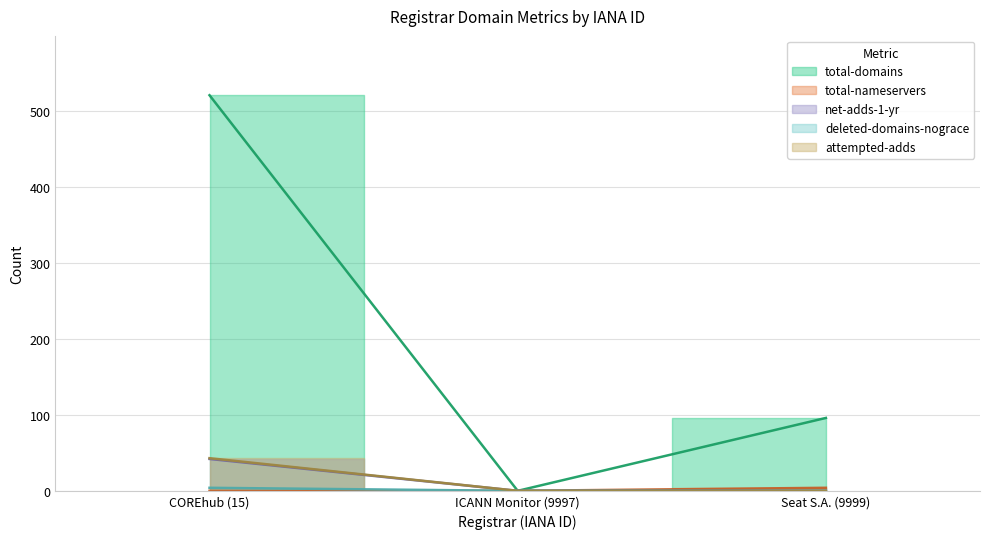

What are all the series names shown in the legend?

total-domains, total-nameservers, net-adds-1-yr, deleted-domains-nograce, attempted-adds